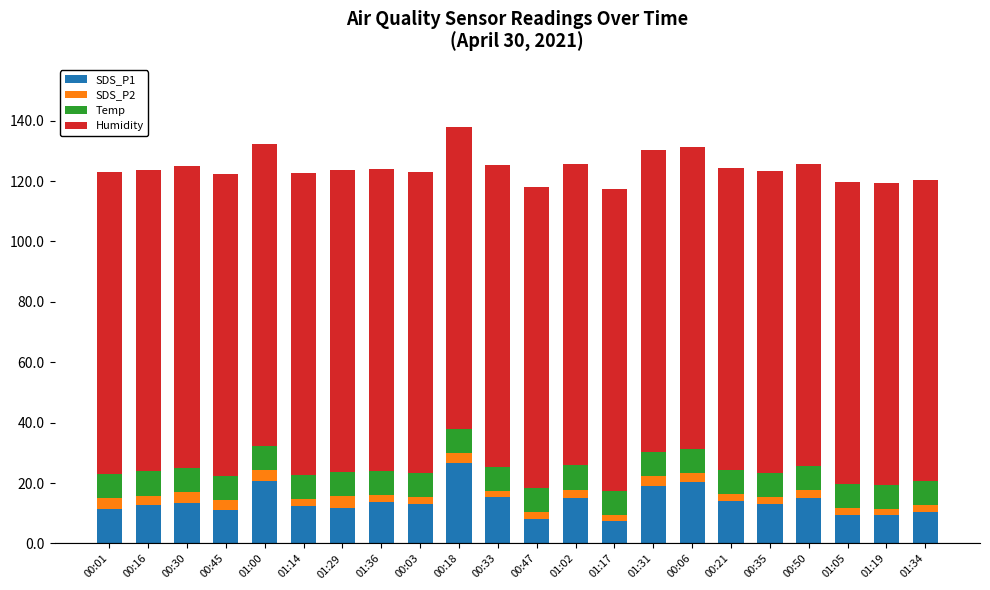

Which category has the highest value in the SDS_P1 series?

00:18